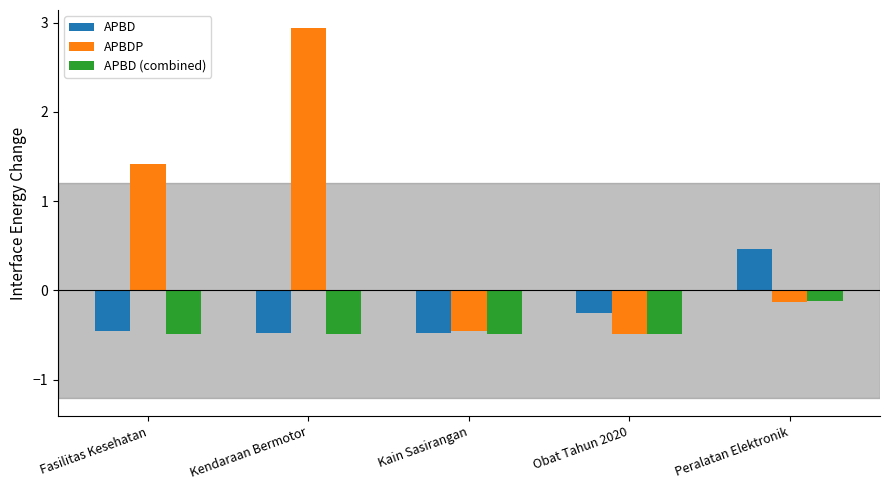

The value of APBD at Fasilitas Kesehatan is -0.5. True or false?

True